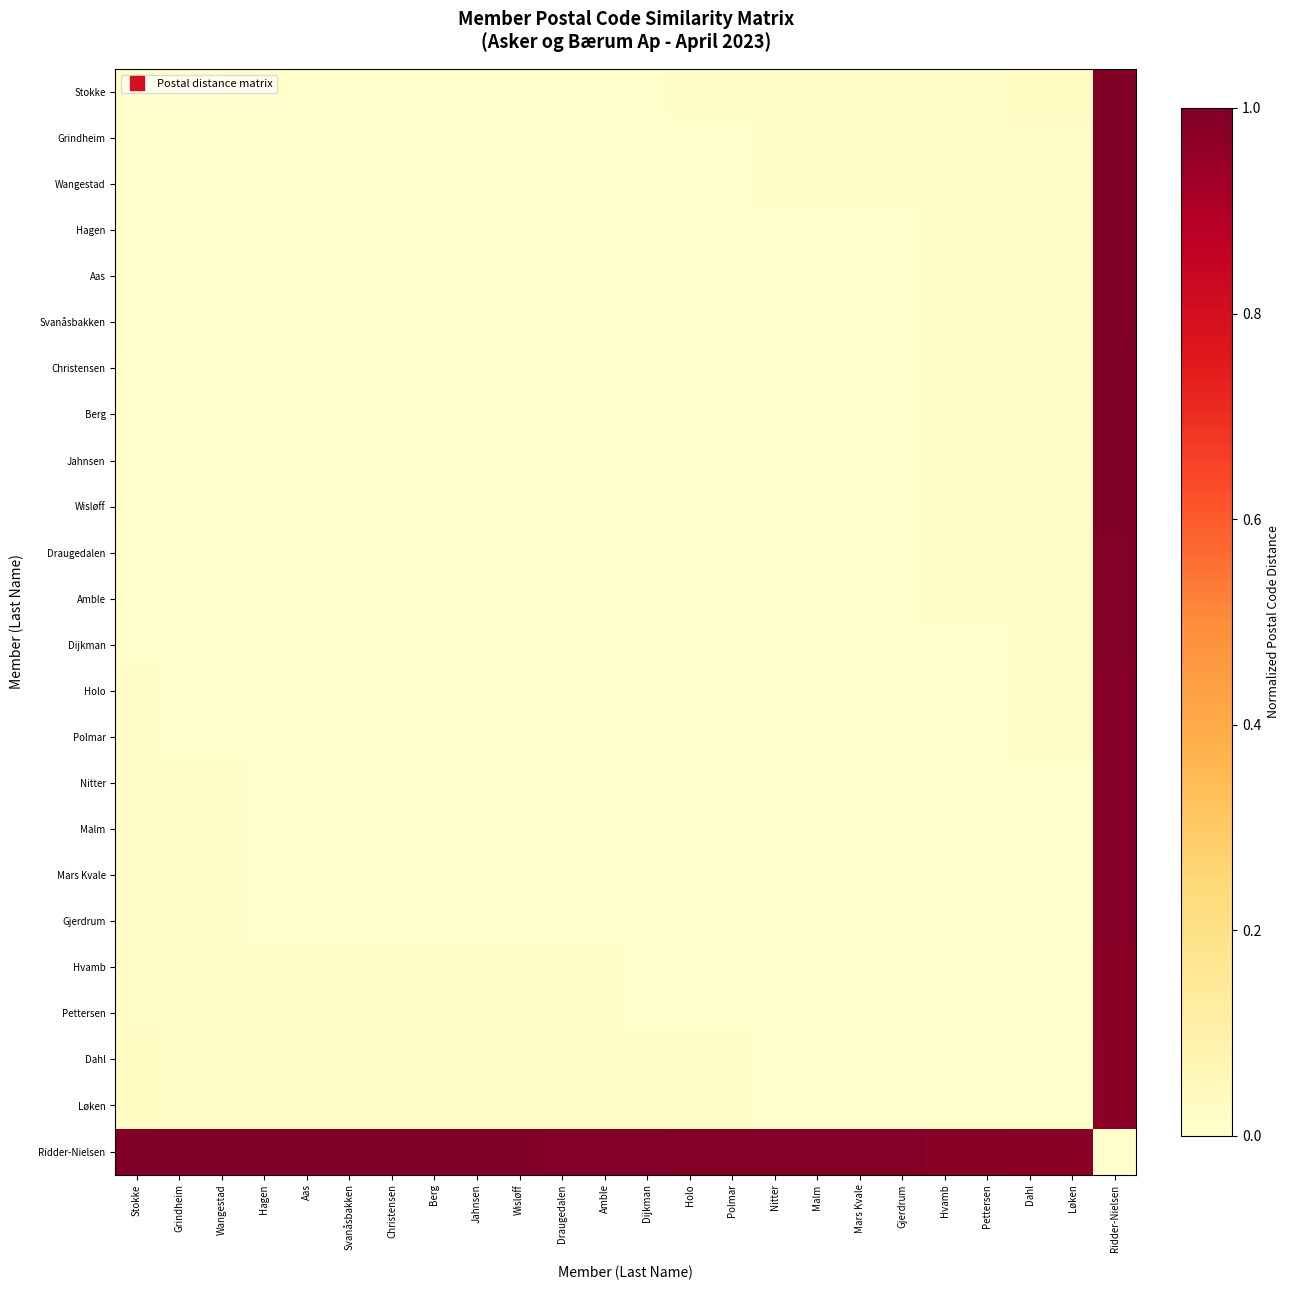

Reading left to right, what are all the values shown in this chart?

Stokke: Stokke=0.0	Grindheim=0.0	Wangestad=0.0	Hagen=0.0	Aas=0.0	Svanåsbakken=0.0	Christensen=0.0	Berg=0.0	Jahnsen=0.0	Wisløff=0.0	Draugedalen=0.0	Amble=0.0	Dijkman=0.0	Holo=0.0	Polmar=0.0	Nitter=0.0	Malm=0.0	Mars Kvale=0.0	Gjerdrum=0.0	Hvamb=0.0	Pettersen=0.0	Dahl=0.0	Løken=0.0	Ridder-Nielsen=1.0
Grindheim: Stokke=0.0	Grindheim=0.0	Wangestad=0.0	Hagen=0.0	Aas=0.0	Svanåsbakken=0.0	Christensen=0.0	Berg=0.0	Jahnsen=0.0	Wisløff=0.0	Draugedalen=0.0	Amble=0.0	Dijkman=0.0	Holo=0.0	Polmar=0.0	Nitter=0.0	Malm=0.0	Mars Kvale=0.0	Gjerdrum=0.0	Hvamb=0.0	Pettersen=0.0	Dahl=0.0	Løken=0.0	Ridder-Nielsen=1.0
Wangestad: Stokke=0.0	Grindheim=0.0	Wangestad=0.0	Hagen=0.0	Aas=0.0	Svanåsbakken=0.0	Christensen=0.0	Berg=0.0	Jahnsen=0.0	Wisløff=0.0	Draugedalen=0.0	Amble=0.0	Dijkman=0.0	Holo=0.0	Polmar=0.0	Nitter=0.0	Malm=0.0	Mars Kvale=0.0	Gjerdrum=0.0	Hvamb=0.0	Pettersen=0.0	Dahl=0.0	Løken=0.0	Ridder-Nielsen=1.0
Hagen: Stokke=0.0	Grindheim=0.0	Wangestad=0.0	Hagen=0.0	Aas=0.0	Svanåsbakken=0.0	Christensen=0.0	Berg=0.0	Jahnsen=0.0	Wisløff=0.0	Draugedalen=0.0	Amble=0.0	Dijkman=0.0	Holo=0.0	Polmar=0.0	Nitter=0.0	Malm=0.0	Mars Kvale=0.0	Gjerdrum=0.0	Hvamb=0.0	Pettersen=0.0	Dahl=0.0	Løken=0.0	Ridder-Nielsen=1.0
Aas: Stokke=0.0	Grindheim=0.0	Wangestad=0.0	Hagen=0.0	Aas=0.0	Svanåsbakken=0.0	Christensen=0.0	Berg=0.0	Jahnsen=0.0	Wisløff=0.0	Draugedalen=0.0	Amble=0.0	Dijkman=0.0	Holo=0.0	Polmar=0.0	Nitter=0.0	Malm=0.0	Mars Kvale=0.0	Gjerdrum=0.0	Hvamb=0.0	Pettersen=0.0	Dahl=0.0	Løken=0.0	Ridder-Nielsen=1.0
Svanåsbakken: Stokke=0.0	Grindheim=0.0	Wangestad=0.0	Hagen=0.0	Aas=0.0	Svanåsbakken=0.0	Christensen=0.0	Berg=0.0	Jahnsen=0.0	Wisløff=0.0	Draugedalen=0.0	Amble=0.0	Dijkman=0.0	Holo=0.0	Polmar=0.0	Nitter=0.0	Malm=0.0	Mars Kvale=0.0	Gjerdrum=0.0	Hvamb=0.0	Pettersen=0.0	Dahl=0.0	Løken=0.0	Ridder-Nielsen=1.0
Christensen: Stokke=0.0	Grindheim=0.0	Wangestad=0.0	Hagen=0.0	Aas=0.0	Svanåsbakken=0.0	Christensen=0.0	Berg=0.0	Jahnsen=0.0	Wisløff=0.0	Draugedalen=0.0	Amble=0.0	Dijkman=0.0	Holo=0.0	Polmar=0.0	Nitter=0.0	Malm=0.0	Mars Kvale=0.0	Gjerdrum=0.0	Hvamb=0.0	Pettersen=0.0	Dahl=0.0	Løken=0.0	Ridder-Nielsen=1.0
Berg: Stokke=0.0	Grindheim=0.0	Wangestad=0.0	Hagen=0.0	Aas=0.0	Svanåsbakken=0.0	Christensen=0.0	Berg=0.0	Jahnsen=0.0	Wisløff=0.0	Draugedalen=0.0	Amble=0.0	Dijkman=0.0	Holo=0.0	Polmar=0.0	Nitter=0.0	Malm=0.0	Mars Kvale=0.0	Gjerdrum=0.0	Hvamb=0.0	Pettersen=0.0	Dahl=0.0	Løken=0.0	Ridder-Nielsen=1.0
Jahnsen: Stokke=0.0	Grindheim=0.0	Wangestad=0.0	Hagen=0.0	Aas=0.0	Svanåsbakken=0.0	Christensen=0.0	Berg=0.0	Jahnsen=0.0	Wisløff=0.0	Draugedalen=0.0	Amble=0.0	Dijkman=0.0	Holo=0.0	Polmar=0.0	Nitter=0.0	Malm=0.0	Mars Kvale=0.0	Gjerdrum=0.0	Hvamb=0.0	Pettersen=0.0	Dahl=0.0	Løken=0.0	Ridder-Nielsen=1.0
Wisløff: Stokke=0.0	Grindheim=0.0	Wangestad=0.0	Hagen=0.0	Aas=0.0	Svanåsbakken=0.0	Christensen=0.0	Berg=0.0	Jahnsen=0.0	Wisløff=0.0	Draugedalen=0.0	Amble=0.0	Dijkman=0.0	Holo=0.0	Polmar=0.0	Nitter=0.0	Malm=0.0	Mars Kvale=0.0	Gjerdrum=0.0	Hvamb=0.0	Pettersen=0.0	Dahl=0.0	Løken=0.0	Ridder-Nielsen=1.0
Draugedalen: Stokke=0.0	Grindheim=0.0	Wangestad=0.0	Hagen=0.0	Aas=0.0	Svanåsbakken=0.0	Christensen=0.0	Berg=0.0	Jahnsen=0.0	Wisløff=0.0	Draugedalen=0.0	Amble=0.0	Dijkman=0.0	Holo=0.0	Polmar=0.0	Nitter=0.0	Malm=0.0	Mars Kvale=0.0	Gjerdrum=0.0	Hvamb=0.0	Pettersen=0.0	Dahl=0.0	Løken=0.0	Ridder-Nielsen=1.0
Amble: Stokke=0.0	Grindheim=0.0	Wangestad=0.0	Hagen=0.0	Aas=0.0	Svanåsbakken=0.0	Christensen=0.0	Berg=0.0	Jahnsen=0.0	Wisløff=0.0	Draugedalen=0.0	Amble=0.0	Dijkman=0.0	Holo=0.0	Polmar=0.0	Nitter=0.0	Malm=0.0	Mars Kvale=0.0	Gjerdrum=0.0	Hvamb=0.0	Pettersen=0.0	Dahl=0.0	Løken=0.0	Ridder-Nielsen=1.0
Dijkman: Stokke=0.0	Grindheim=0.0	Wangestad=0.0	Hagen=0.0	Aas=0.0	Svanåsbakken=0.0	Christensen=0.0	Berg=0.0	Jahnsen=0.0	Wisløff=0.0	Draugedalen=0.0	Amble=0.0	Dijkman=0.0	Holo=0.0	Polmar=0.0	Nitter=0.0	Malm=0.0	Mars Kvale=0.0	Gjerdrum=0.0	Hvamb=0.0	Pettersen=0.0	Dahl=0.0	Løken=0.0	Ridder-Nielsen=1.0
Holo: Stokke=0.0	Grindheim=0.0	Wangestad=0.0	Hagen=0.0	Aas=0.0	Svanåsbakken=0.0	Christensen=0.0	Berg=0.0	Jahnsen=0.0	Wisløff=0.0	Draugedalen=0.0	Amble=0.0	Dijkman=0.0	Holo=0.0	Polmar=0.0	Nitter=0.0	Malm=0.0	Mars Kvale=0.0	Gjerdrum=0.0	Hvamb=0.0	Pettersen=0.0	Dahl=0.0	Løken=0.0	Ridder-Nielsen=1.0
Polmar: Stokke=0.0	Grindheim=0.0	Wangestad=0.0	Hagen=0.0	Aas=0.0	Svanåsbakken=0.0	Christensen=0.0	Berg=0.0	Jahnsen=0.0	Wisløff=0.0	Draugedalen=0.0	Amble=0.0	Dijkman=0.0	Holo=0.0	Polmar=0.0	Nitter=0.0	Malm=0.0	Mars Kvale=0.0	Gjerdrum=0.0	Hvamb=0.0	Pettersen=0.0	Dahl=0.0	Løken=0.0	Ridder-Nielsen=1.0
Nitter: Stokke=0.0	Grindheim=0.0	Wangestad=0.0	Hagen=0.0	Aas=0.0	Svanåsbakken=0.0	Christensen=0.0	Berg=0.0	Jahnsen=0.0	Wisløff=0.0	Draugedalen=0.0	Amble=0.0	Dijkman=0.0	Holo=0.0	Polmar=0.0	Nitter=0.0	Malm=0.0	Mars Kvale=0.0	Gjerdrum=0.0	Hvamb=0.0	Pettersen=0.0	Dahl=0.0	Løken=0.0	Ridder-Nielsen=1.0
Malm: Stokke=0.0	Grindheim=0.0	Wangestad=0.0	Hagen=0.0	Aas=0.0	Svanåsbakken=0.0	Christensen=0.0	Berg=0.0	Jahnsen=0.0	Wisløff=0.0	Draugedalen=0.0	Amble=0.0	Dijkman=0.0	Holo=0.0	Polmar=0.0	Nitter=0.0	Malm=0.0	Mars Kvale=0.0	Gjerdrum=0.0	Hvamb=0.0	Pettersen=0.0	Dahl=0.0	Løken=0.0	Ridder-Nielsen=1.0
Mars Kvale: Stokke=0.0	Grindheim=0.0	Wangestad=0.0	Hagen=0.0	Aas=0.0	Svanåsbakken=0.0	Christensen=0.0	Berg=0.0	Jahnsen=0.0	Wisløff=0.0	Draugedalen=0.0	Amble=0.0	Dijkman=0.0	Holo=0.0	Polmar=0.0	Nitter=0.0	Malm=0.0	Mars Kvale=0.0	Gjerdrum=0.0	Hvamb=0.0	Pettersen=0.0	Dahl=0.0	Løken=0.0	Ridder-Nielsen=1.0
Gjerdrum: Stokke=0.0	Grindheim=0.0	Wangestad=0.0	Hagen=0.0	Aas=0.0	Svanåsbakken=0.0	Christensen=0.0	Berg=0.0	Jahnsen=0.0	Wisløff=0.0	Draugedalen=0.0	Amble=0.0	Dijkman=0.0	Holo=0.0	Polmar=0.0	Nitter=0.0	Malm=0.0	Mars Kvale=0.0	Gjerdrum=0.0	Hvamb=0.0	Pettersen=0.0	Dahl=0.0	Løken=0.0	Ridder-Nielsen=1.0
Hvamb: Stokke=0.0	Grindheim=0.0	Wangestad=0.0	Hagen=0.0	Aas=0.0	Svanåsbakken=0.0	Christensen=0.0	Berg=0.0	Jahnsen=0.0	Wisløff=0.0	Draugedalen=0.0	Amble=0.0	Dijkman=0.0	Holo=0.0	Polmar=0.0	Nitter=0.0	Malm=0.0	Mars Kvale=0.0	Gjerdrum=0.0	Hvamb=0.0	Pettersen=0.0	Dahl=0.0	Løken=0.0	Ridder-Nielsen=1.0
Pettersen: Stokke=0.0	Grindheim=0.0	Wangestad=0.0	Hagen=0.0	Aas=0.0	Svanåsbakken=0.0	Christensen=0.0	Berg=0.0	Jahnsen=0.0	Wisløff=0.0	Draugedalen=0.0	Amble=0.0	Dijkman=0.0	Holo=0.0	Polmar=0.0	Nitter=0.0	Malm=0.0	Mars Kvale=0.0	Gjerdrum=0.0	Hvamb=0.0	Pettersen=0.0	Dahl=0.0	Løken=0.0	Ridder-Nielsen=1.0
Dahl: Stokke=0.0	Grindheim=0.0	Wangestad=0.0	Hagen=0.0	Aas=0.0	Svanåsbakken=0.0	Christensen=0.0	Berg=0.0	Jahnsen=0.0	Wisløff=0.0	Draugedalen=0.0	Amble=0.0	Dijkman=0.0	Holo=0.0	Polmar=0.0	Nitter=0.0	Malm=0.0	Mars Kvale=0.0	Gjerdrum=0.0	Hvamb=0.0	Pettersen=0.0	Dahl=0.0	Løken=0.0	Ridder-Nielsen=1.0
Løken: Stokke=0.0	Grindheim=0.0	Wangestad=0.0	Hagen=0.0	Aas=0.0	Svanåsbakken=0.0	Christensen=0.0	Berg=0.0	Jahnsen=0.0	Wisløff=0.0	Draugedalen=0.0	Amble=0.0	Dijkman=0.0	Holo=0.0	Polmar=0.0	Nitter=0.0	Malm=0.0	Mars Kvale=0.0	Gjerdrum=0.0	Hvamb=0.0	Pettersen=0.0	Dahl=0.0	Løken=0.0	Ridder-Nielsen=1.0
Ridder-Nielsen: Stokke=1.0	Grindheim=1.0	Wangestad=1.0	Hagen=1.0	Aas=1.0	Svanåsbakken=1.0	Christensen=1.0	Berg=1.0	Jahnsen=1.0	Wisløff=1.0	Draugedalen=1.0	Amble=1.0	Dijkman=1.0	Holo=1.0	Polmar=1.0	Nitter=1.0	Malm=1.0	Mars Kvale=1.0	Gjerdrum=1.0	Hvamb=1.0	Pettersen=1.0	Dahl=1.0	Løken=1.0	Ridder-Nielsen=0.0